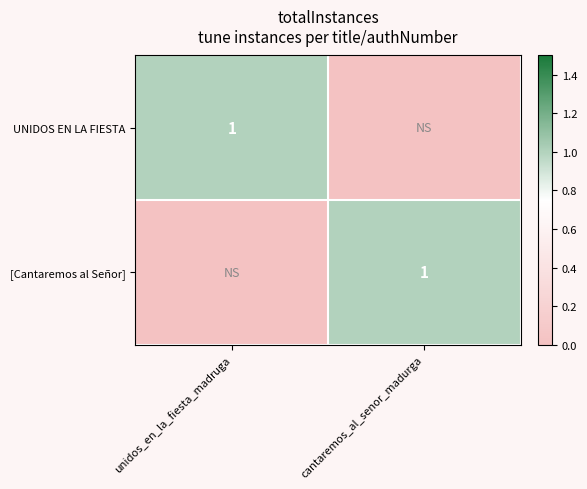

True or false: [Cantaremos al Señor] has a value of 2 at cantaremos_al_senor_madurga.

False